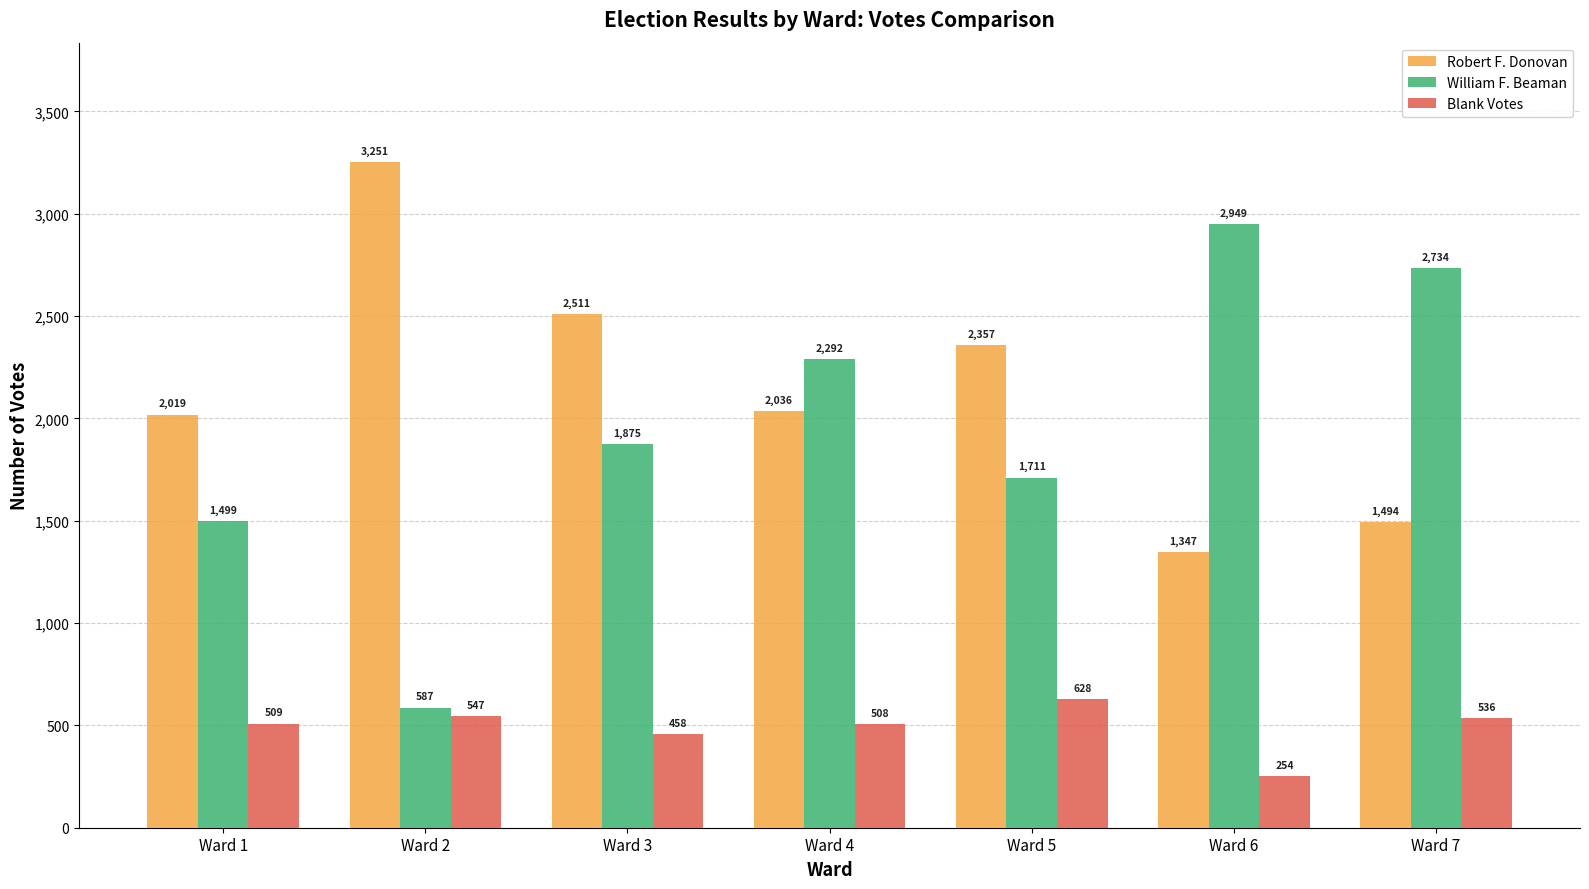

Which series has the largest range (max minus min)?

William F. Beaman